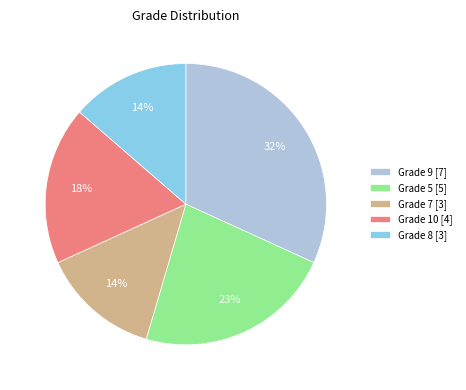

True or false: Grade 8 [3] accounts for 28% of the total.

False